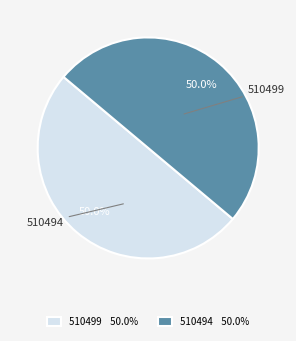

What is the ratio of the value at 510494 50.0% to the value at 510499 50.0%?

1.0